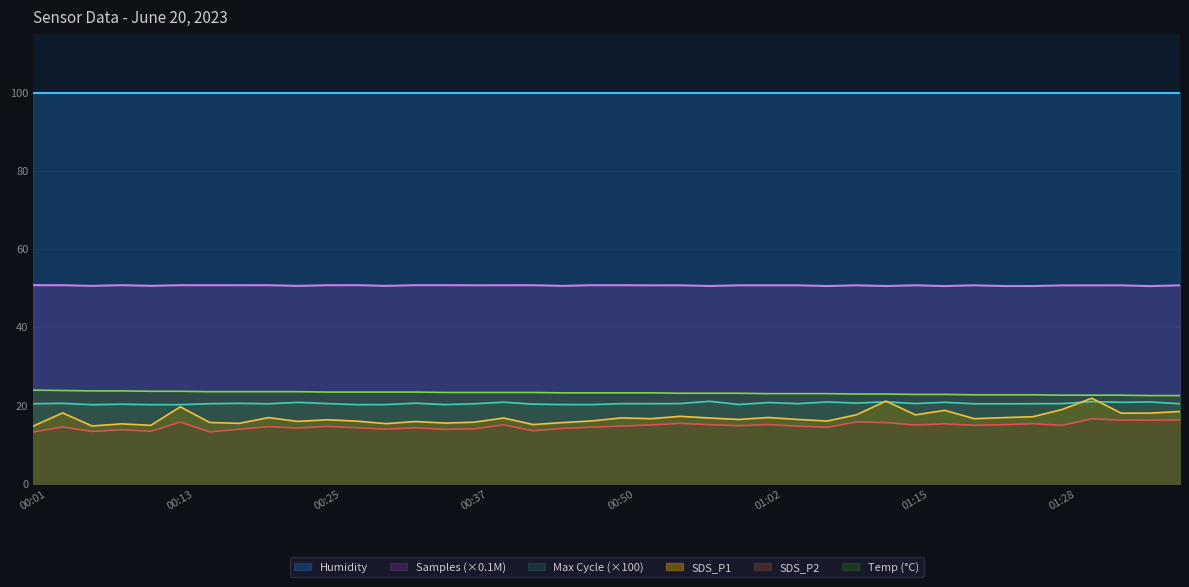

Which series changed the most between 00:08 and 00:52?

SDS_P1